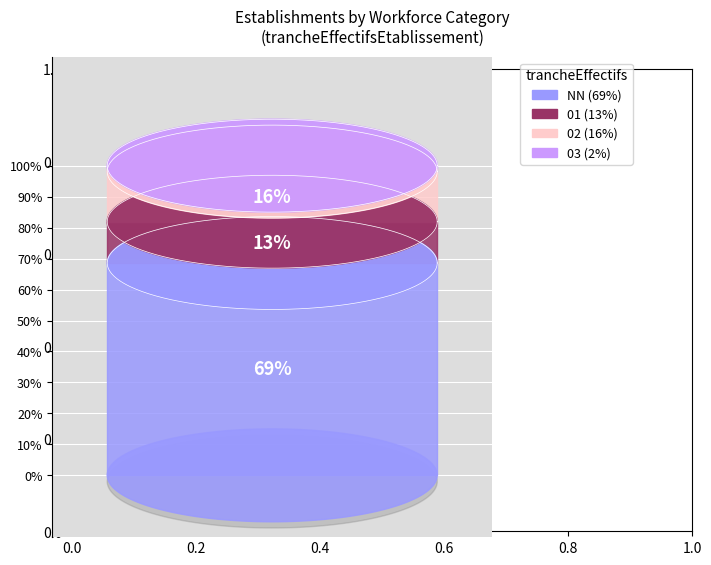

Is it true that NN is 69% of the pie?

True